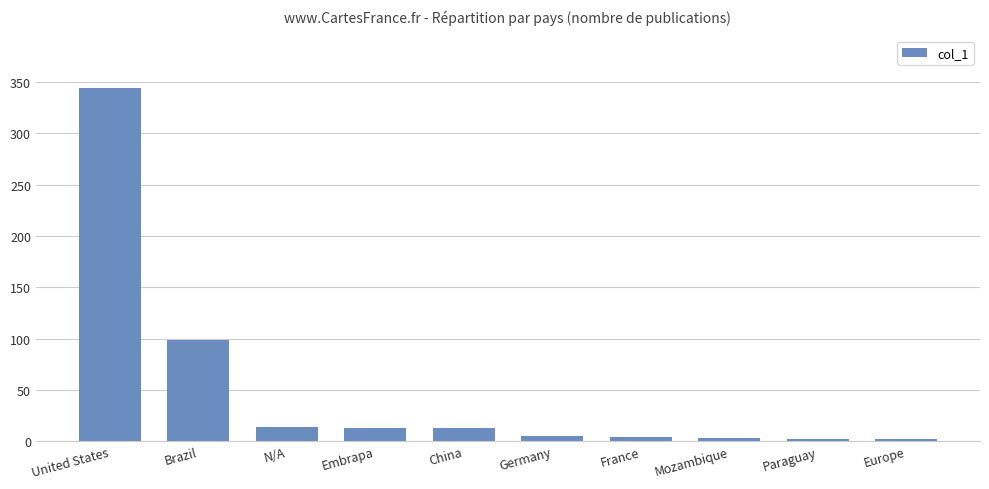

Which has a higher value, N/A or Brazil?

Brazil